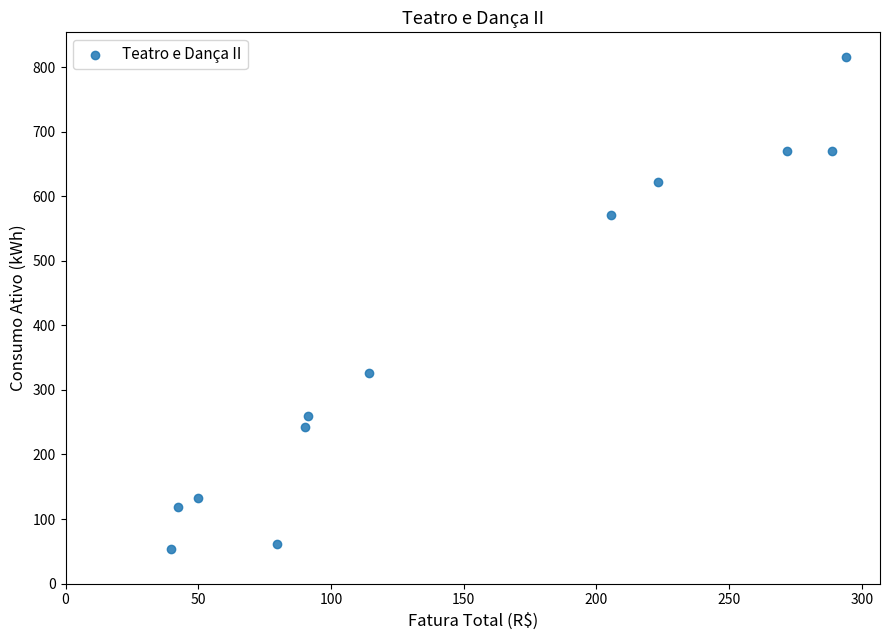

What is the range of Y values (max minus min)?

762